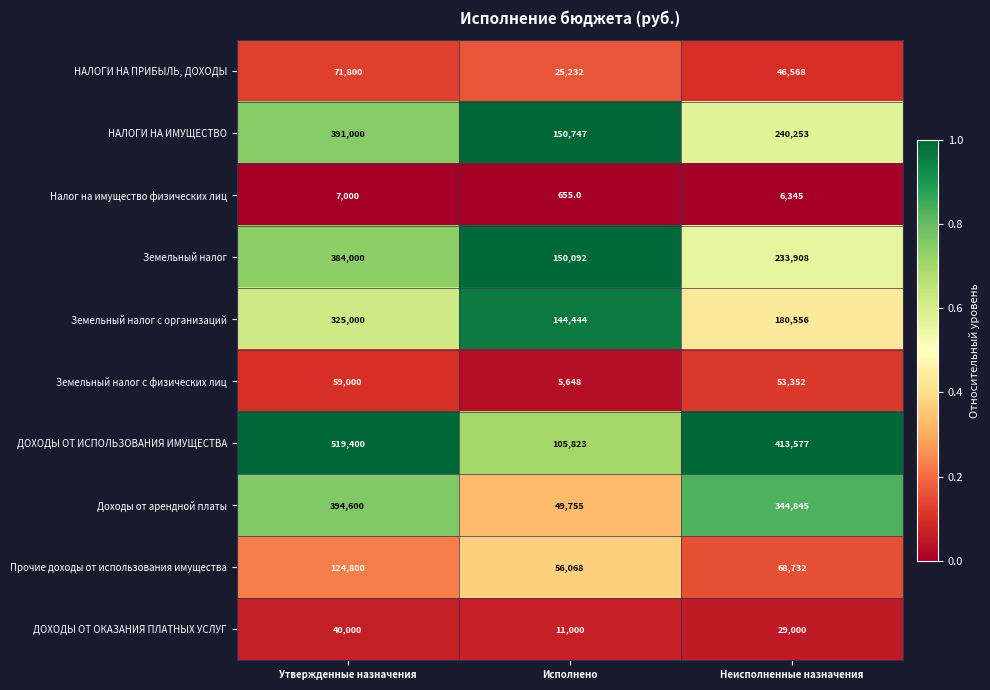

Between Исполнено and Неисполненные назначения, which series saw the biggest shift?

ДОХОДЫ ОТ ИСПОЛЬЗОВАНИЯ ИМУЩЕСТВА